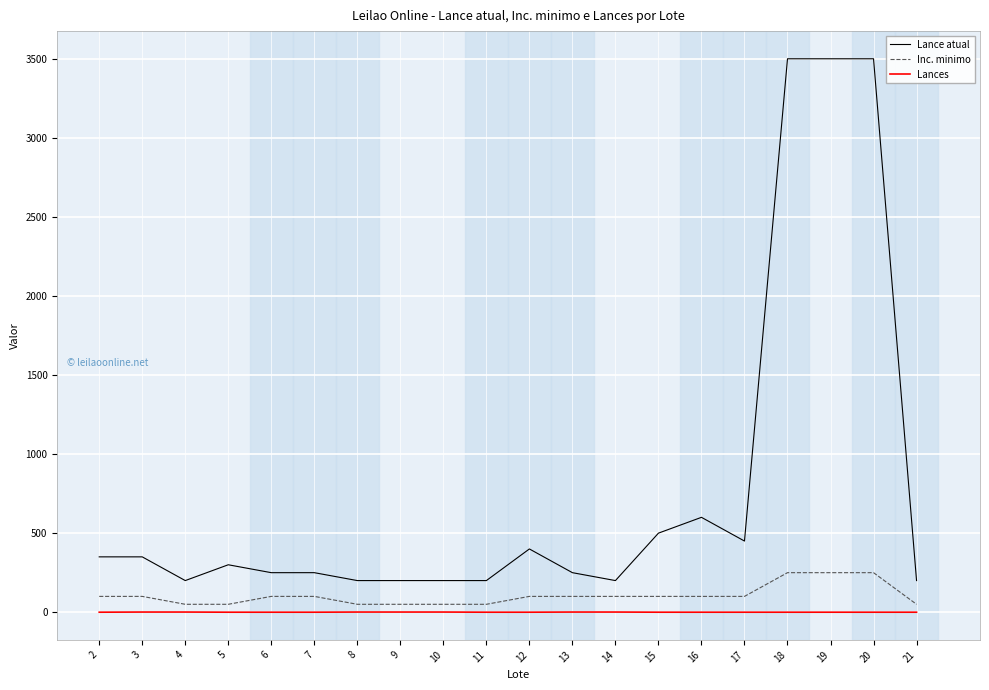

What is the lowest value of the Inc. minimo series?

50